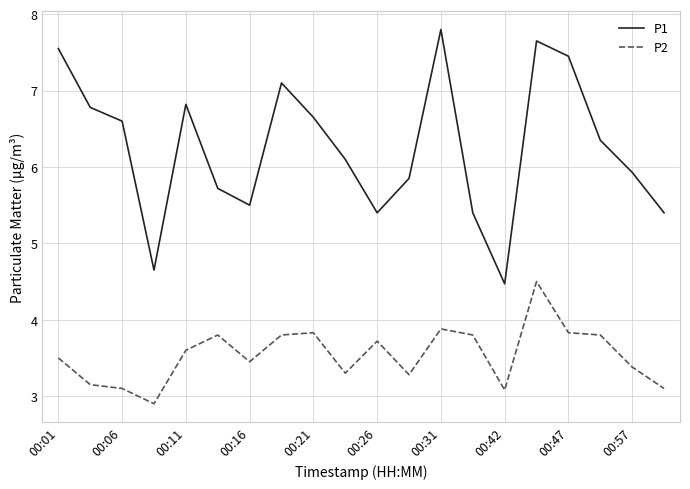

What is the difference between the maximum and minimum values in the P1 series?

3.3